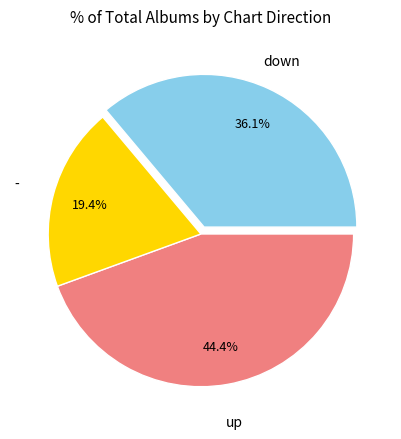

Is there any slice that represents more than half of the pie?

No